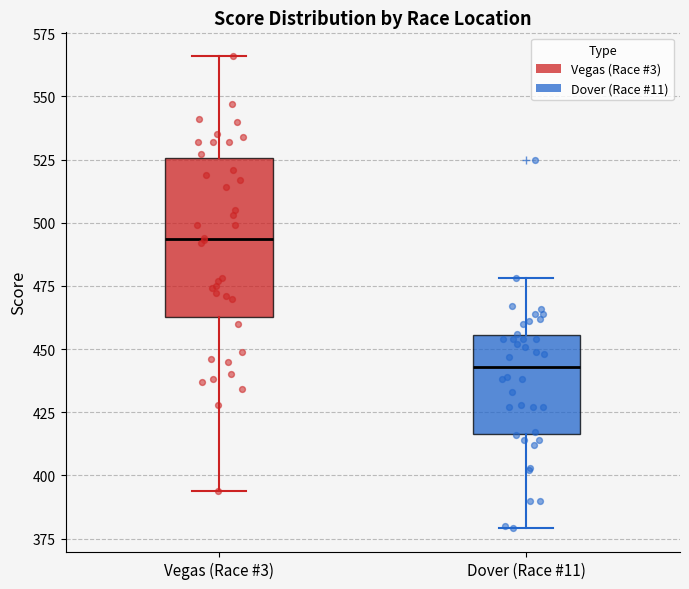

Comparing the boxes themselves (not the whiskers), which one is the tallest?

Vegas (Race #3)